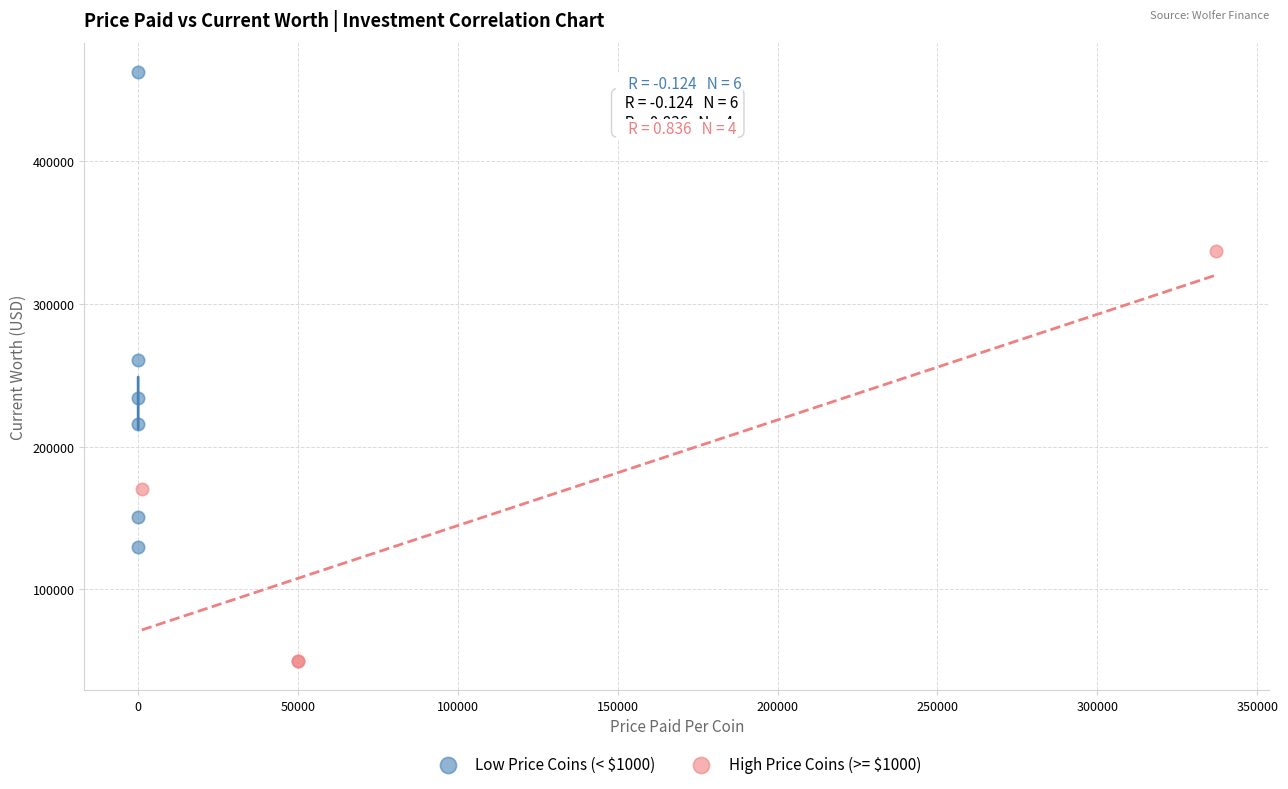

What are all the series names shown in the legend?

Low Price Coins (< $1000), High Price Coins (>= $1000)